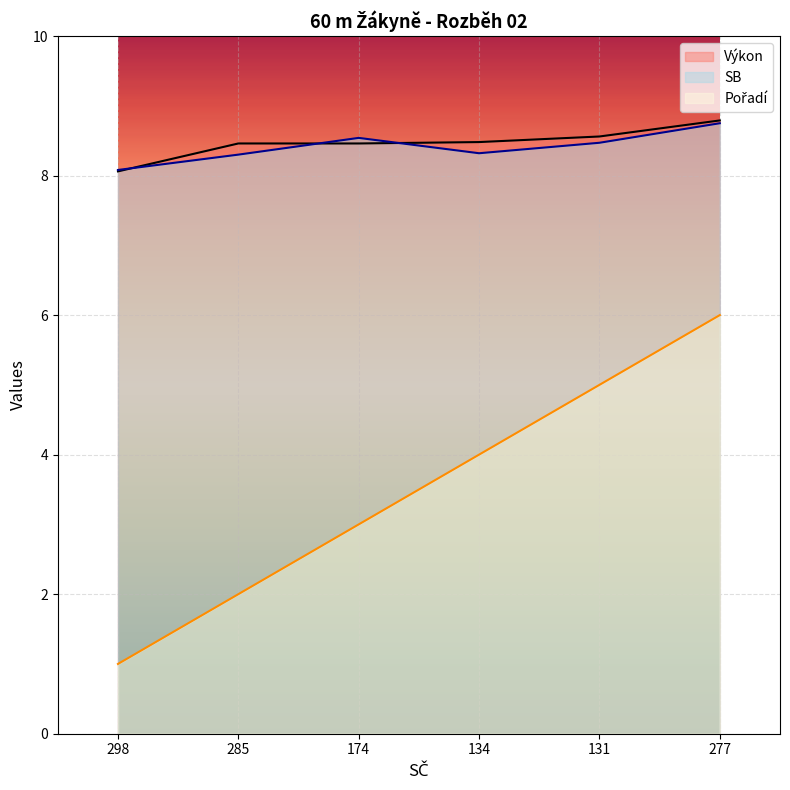

Does the chart display data point markers on the line(s)?

No